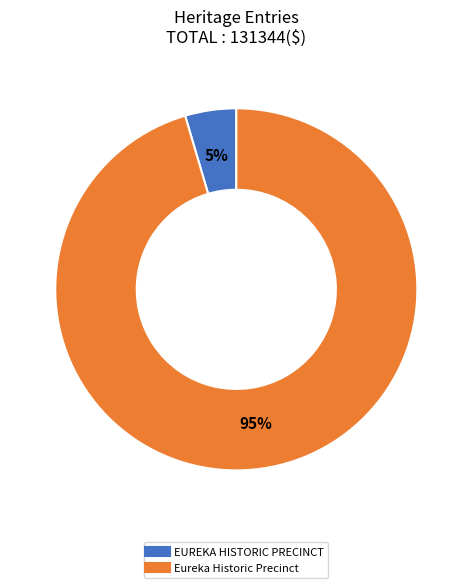

What is the smallest slice in the pie chart?

EUREKA HISTORIC PRECINCT